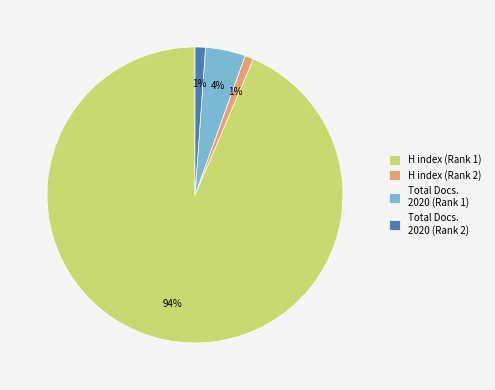

Which slice represents more than half of the pie?

H index (Rank 1)